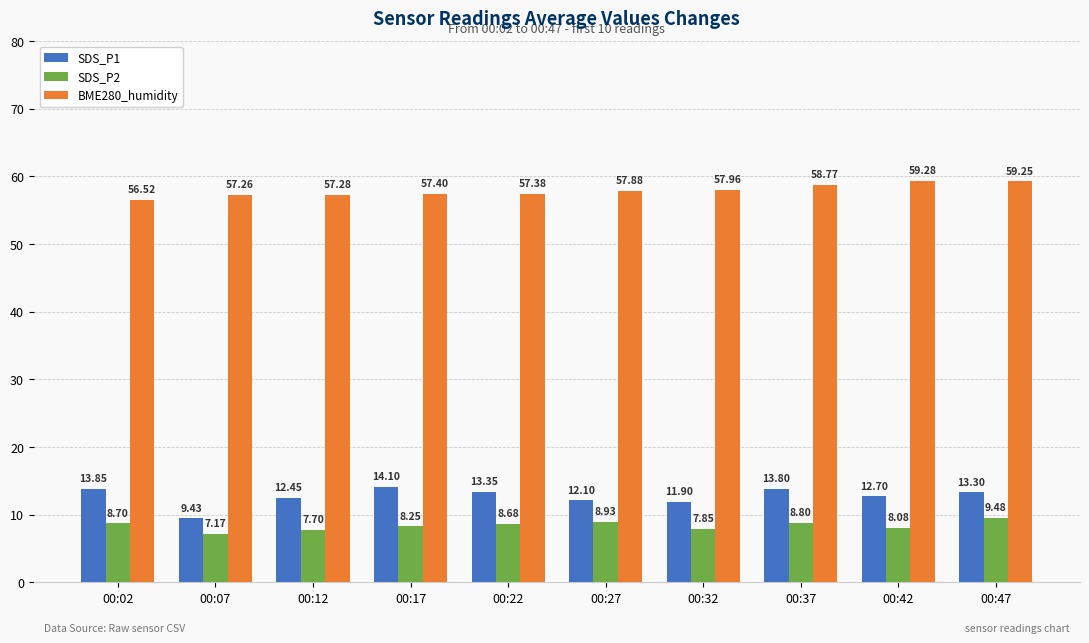

At which label does BME280_humidity first exceed 57?

00:07